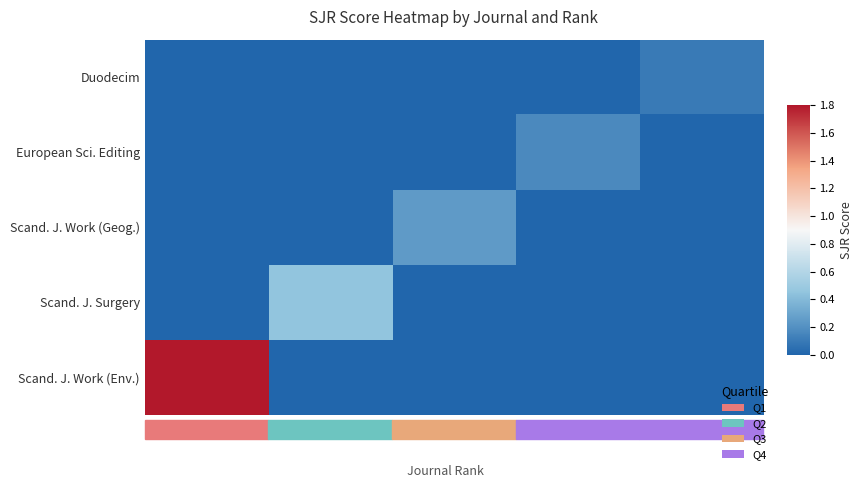

At how many categories does at least one series exceed 1?

1